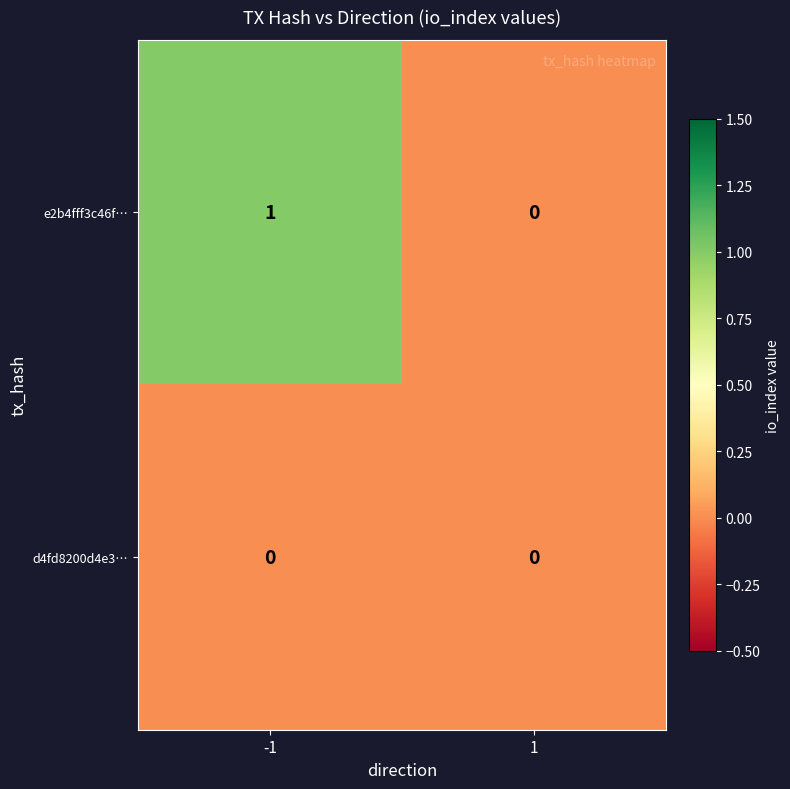

Reading right to left, transcribe all the data shown in this chart.

e2b4fff3c46f…: 0	1
d4fd8200d4e3…: 0	0